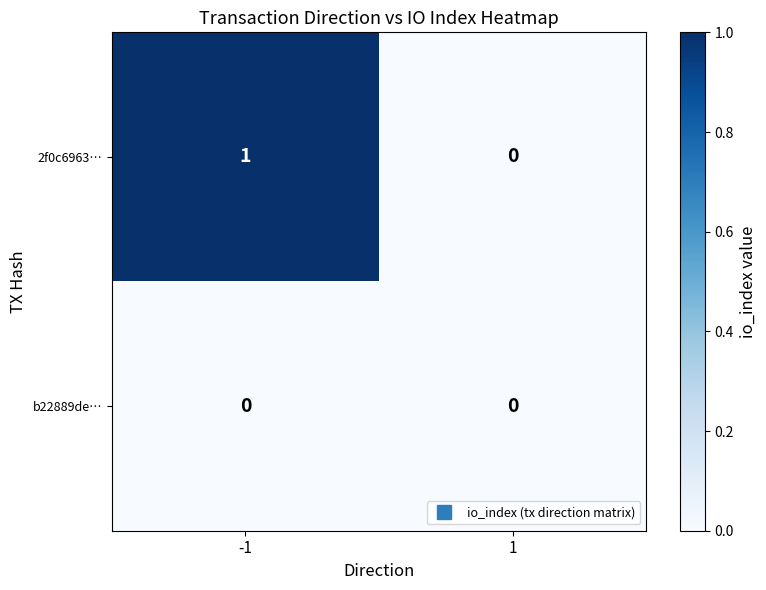

The value of b22889de… at 1 is 0. True or false?

True